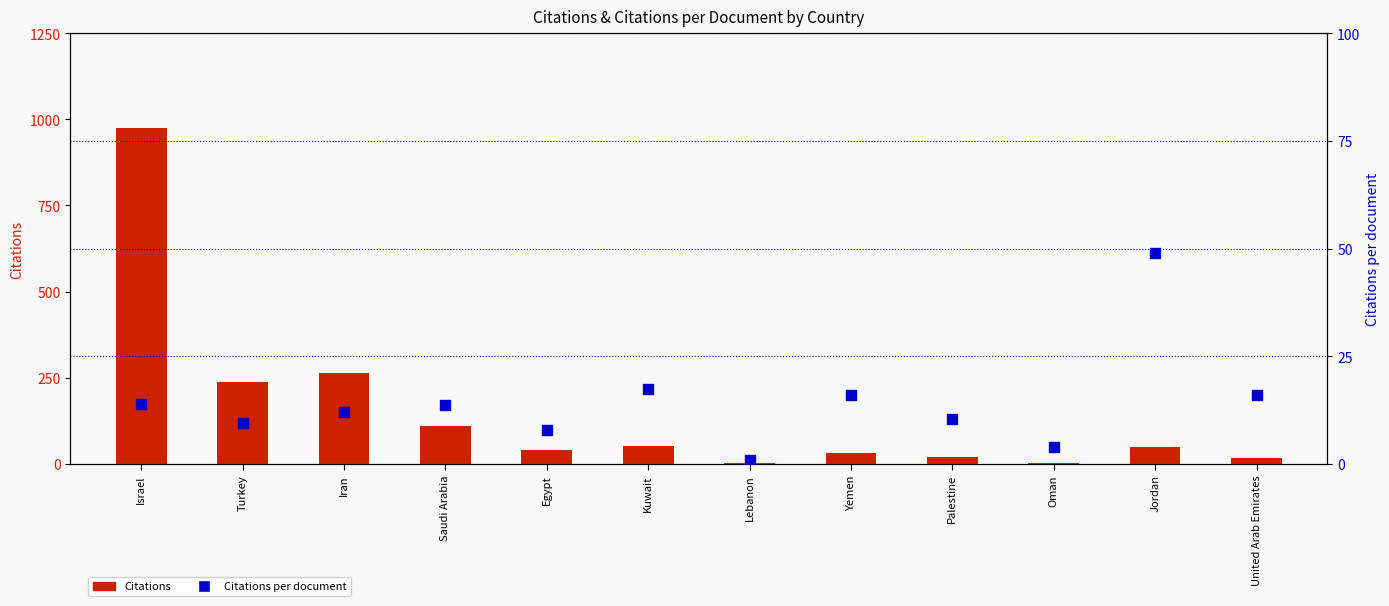

Which series has the largest total across all categories?

Citations